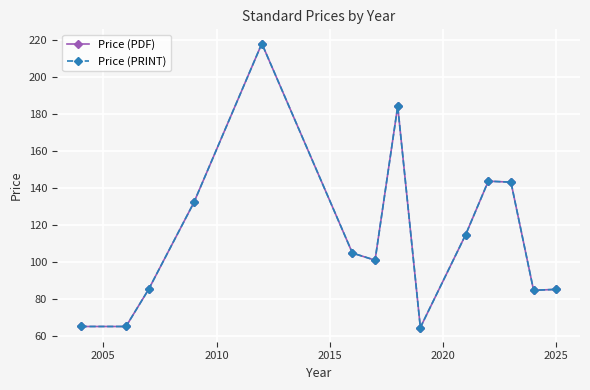

At how many categories does at least one series exceed 175?

2